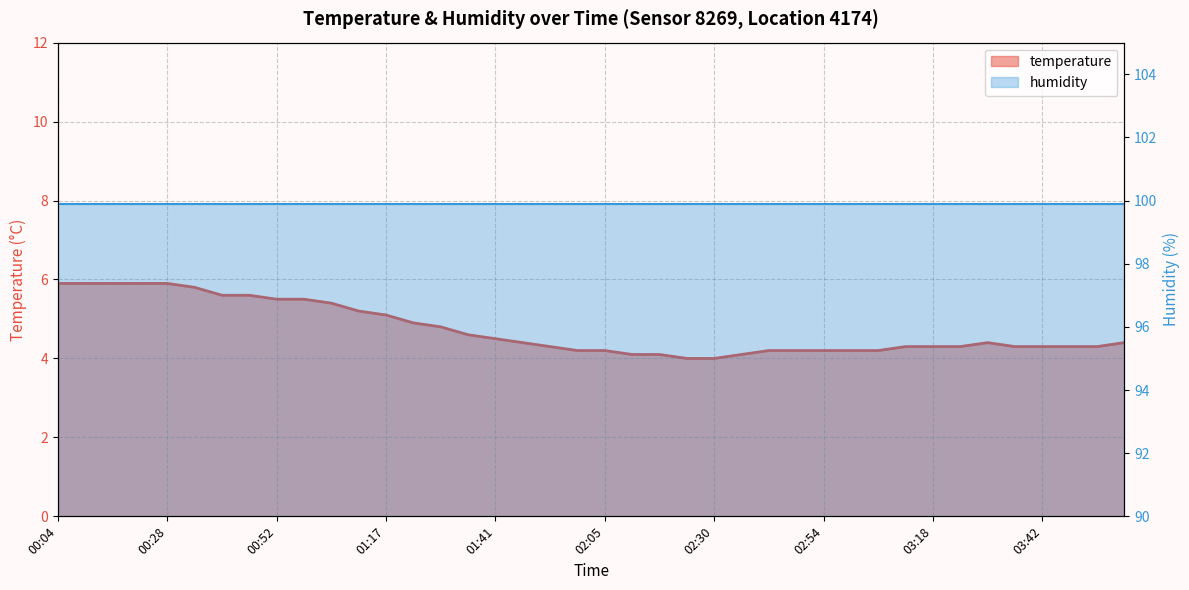

What is the value of the 18th point from the left?

4.4